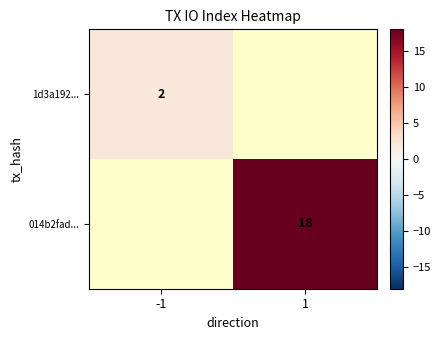

The value of 1d3a192... at -1 is 0. True or false?

False